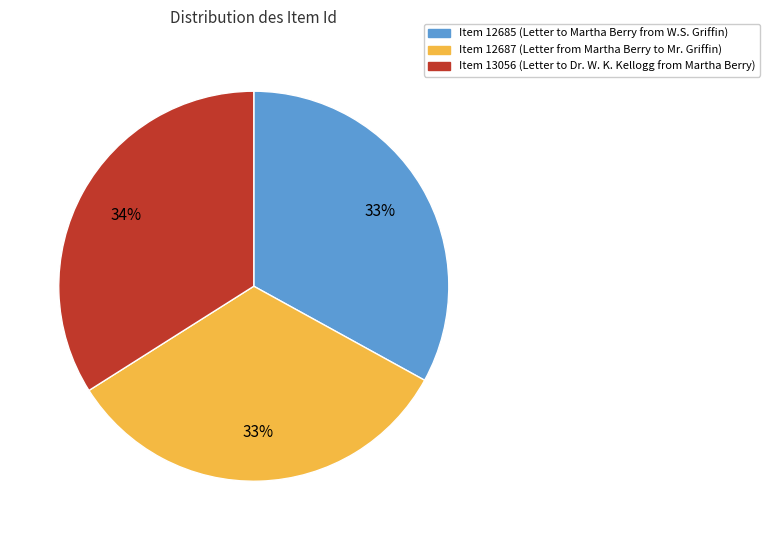

What is the largest slice in the pie chart?

Item 13056